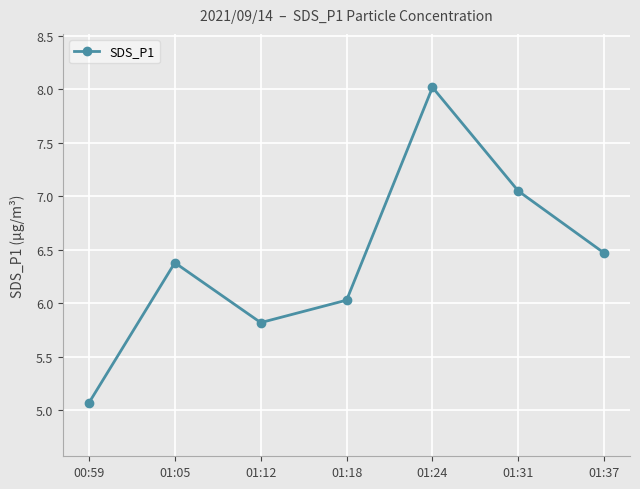

What is the label of the 5th point from the left?

01:24